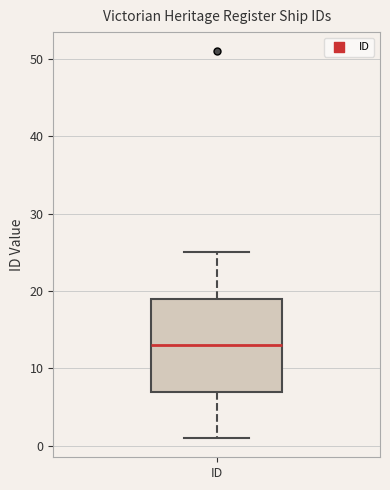

Where is the lower edge of the box for ID on the y-axis? The values are not printed on the chart, so give them approximately, as read against the axis.

7